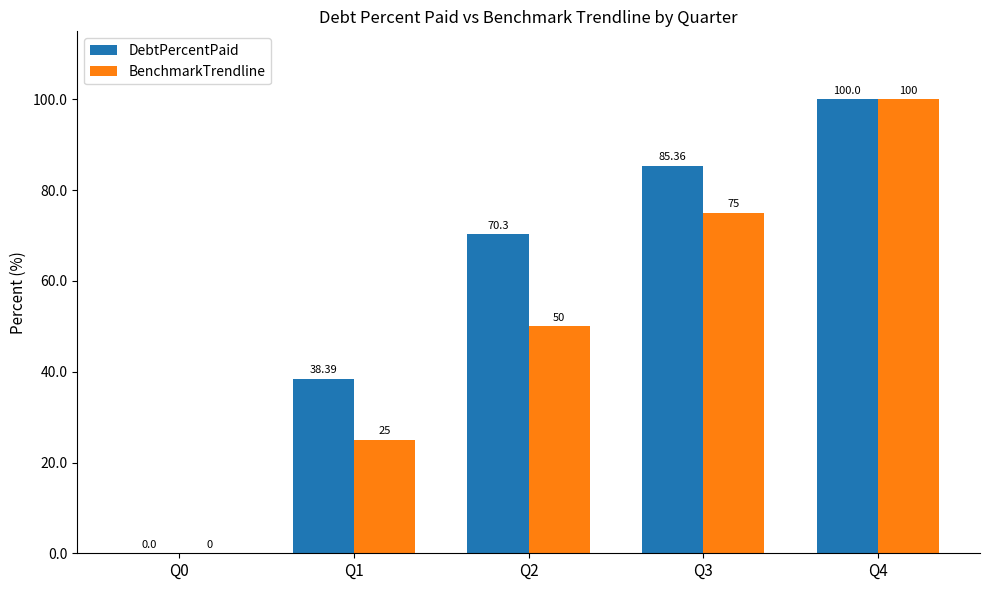

Reading left to right, what are all the values shown in this chart?

DebtPercentPaid: Q0=0.0	Q1=38.4	Q2=70.3	Q3=85.4	Q4=100.0
BenchmarkTrendline: Q0=0.0	Q1=25.0	Q2=50.0	Q3=75.0	Q4=100.0